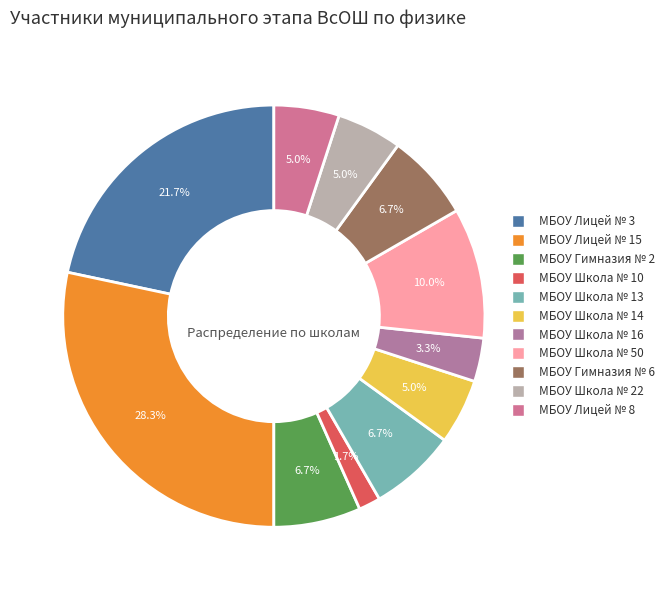

Count the number of slices in the pie.

11